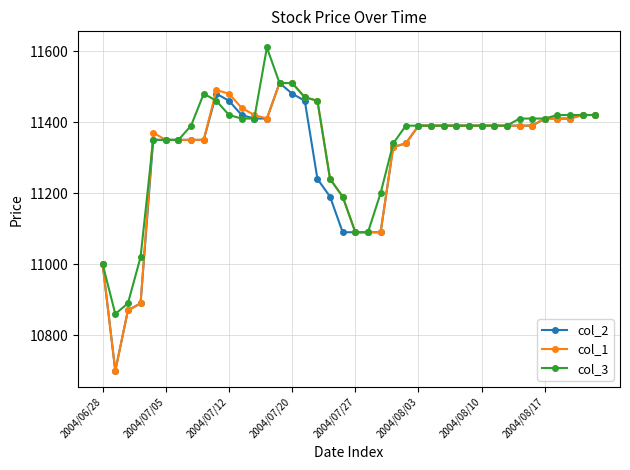

True or false: col_1 has more than 0 points higher than both neighbors.

True